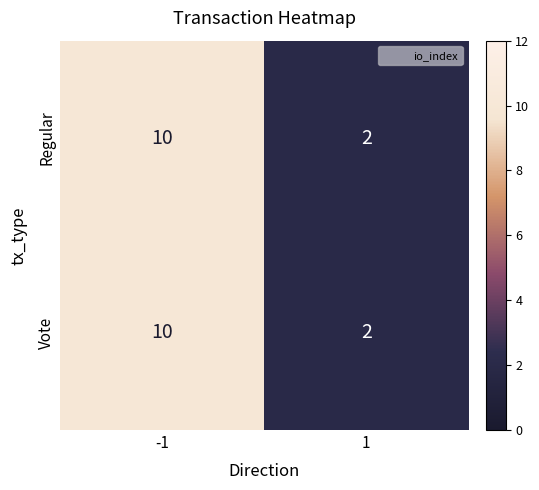

What is the average value of the Vote series?

6